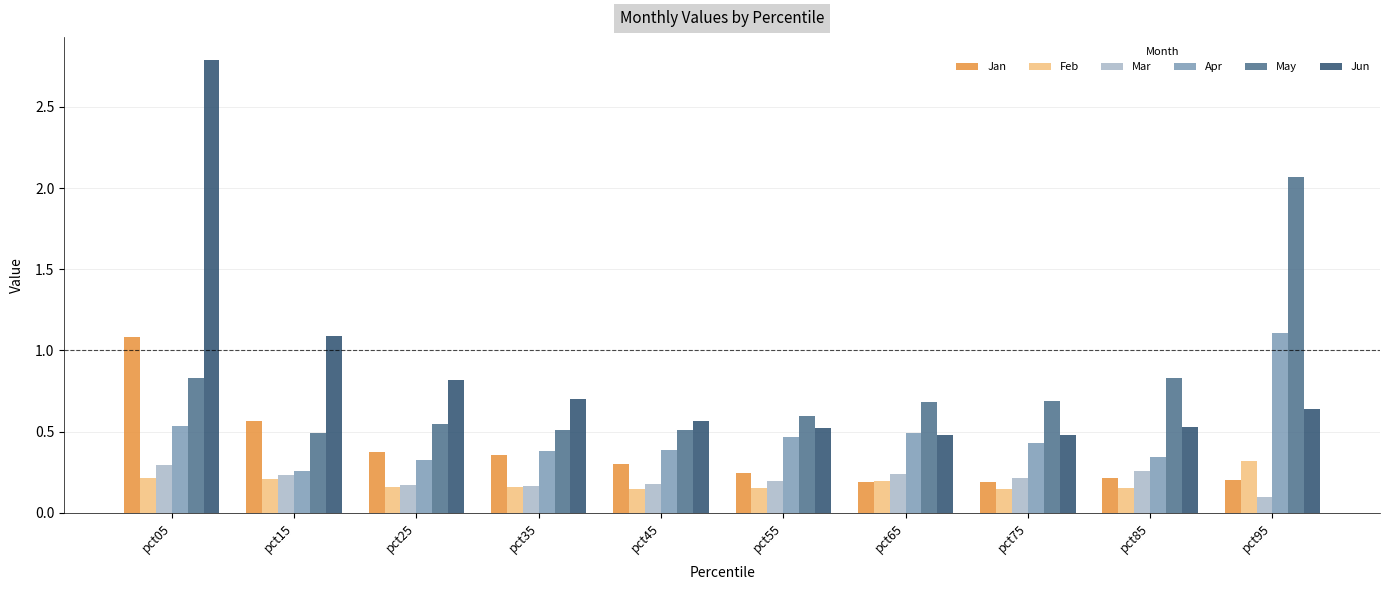

Between pct05 and pct65, which series saw the biggest shift?

Jun